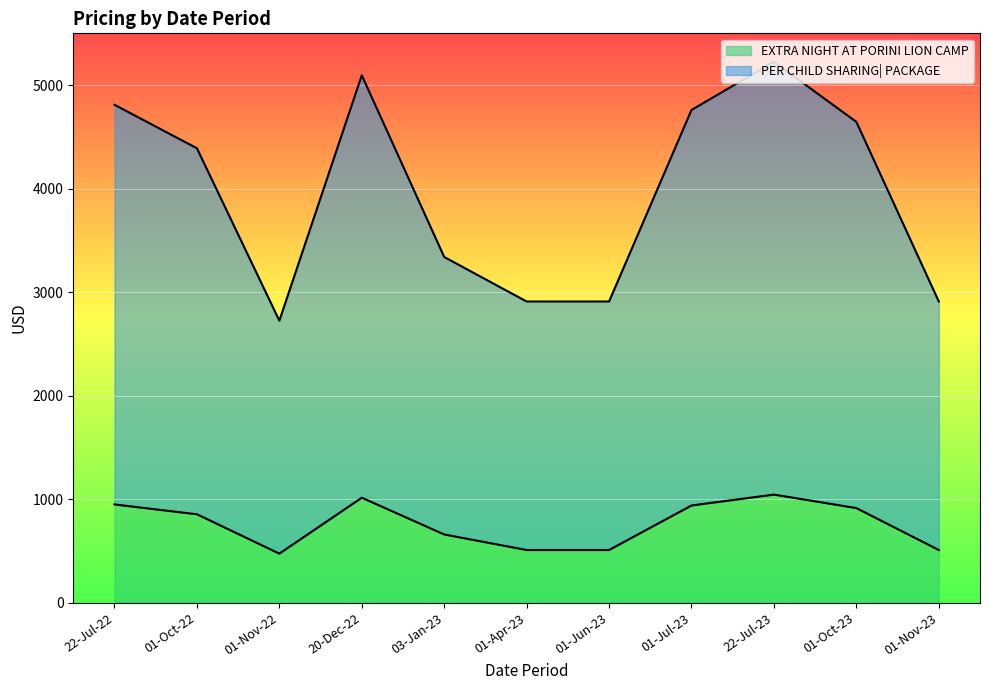

True or false: PER CHILD SHARING| PACKAGE and EXTRA NIGHT AT PORINI LION CAMP intersect in this chart.

False